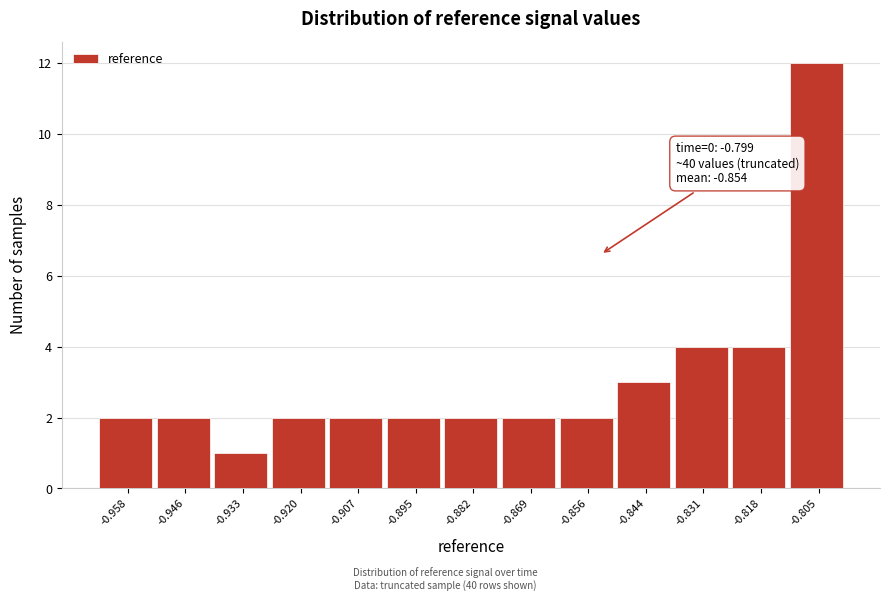

Which range on the x-axis has the tallest bar?

-0.812 to -0.800